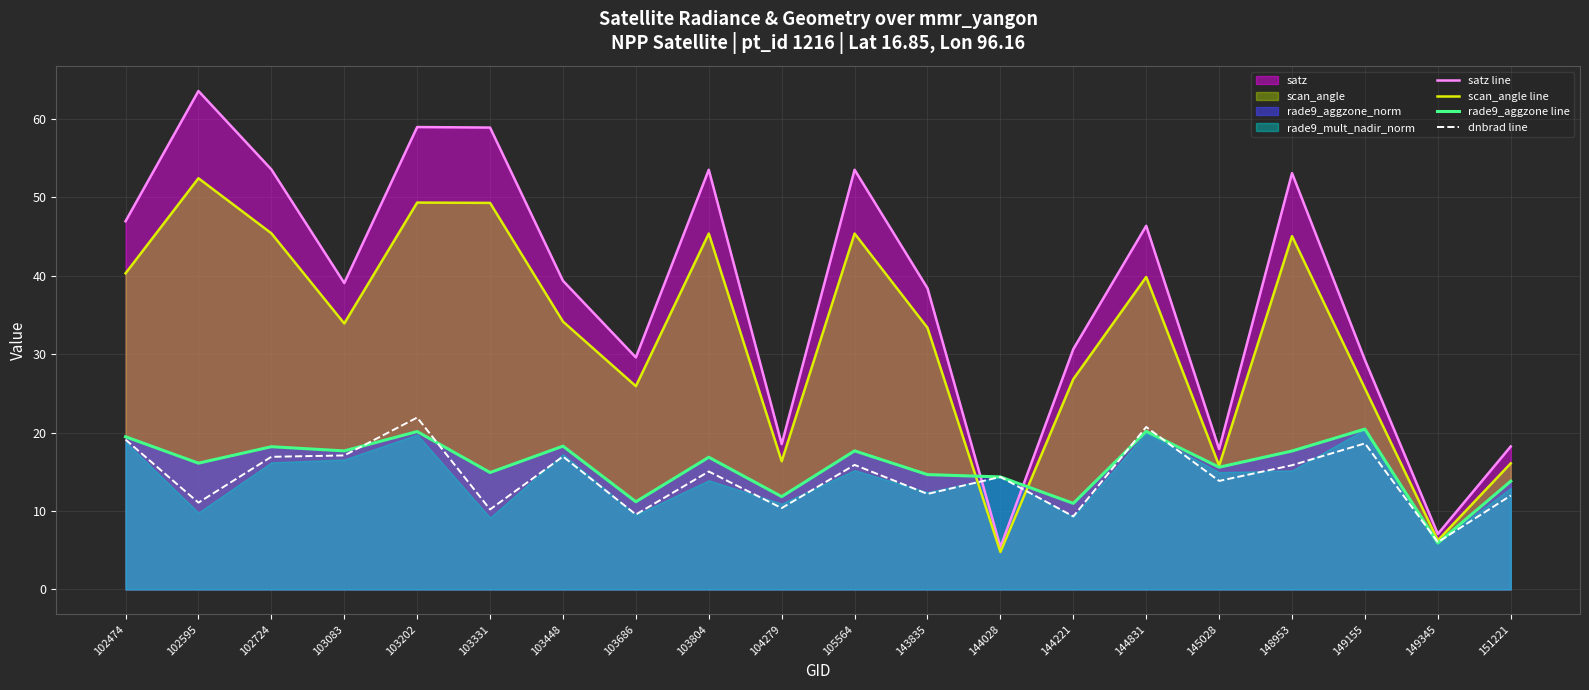

What is the approximate value of satz line at 103331?

58.9